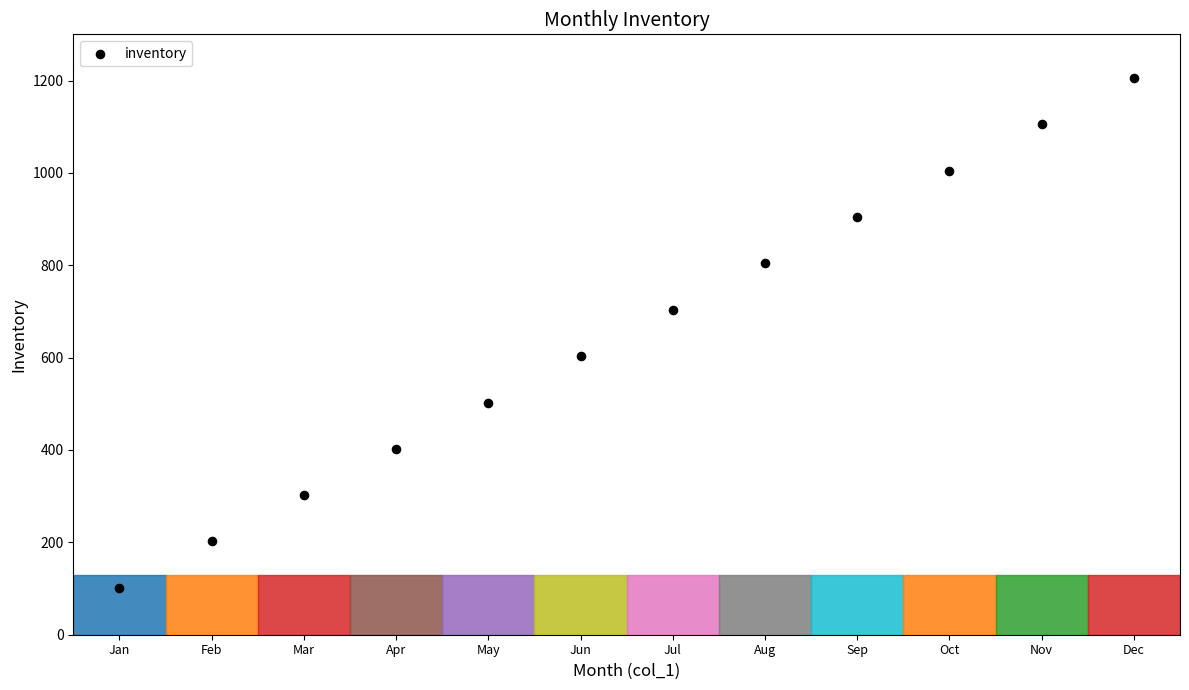

What is the range of X values (max minus min)?

11